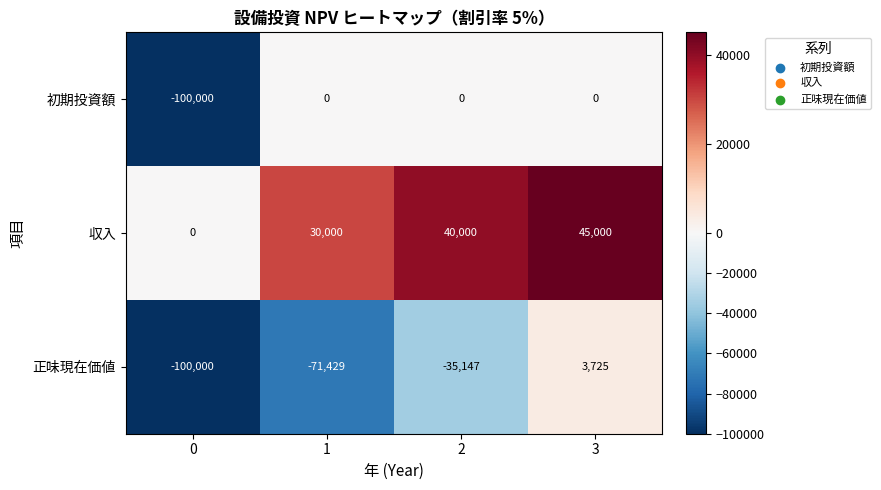

What is the sum of all 収入 values?

115000